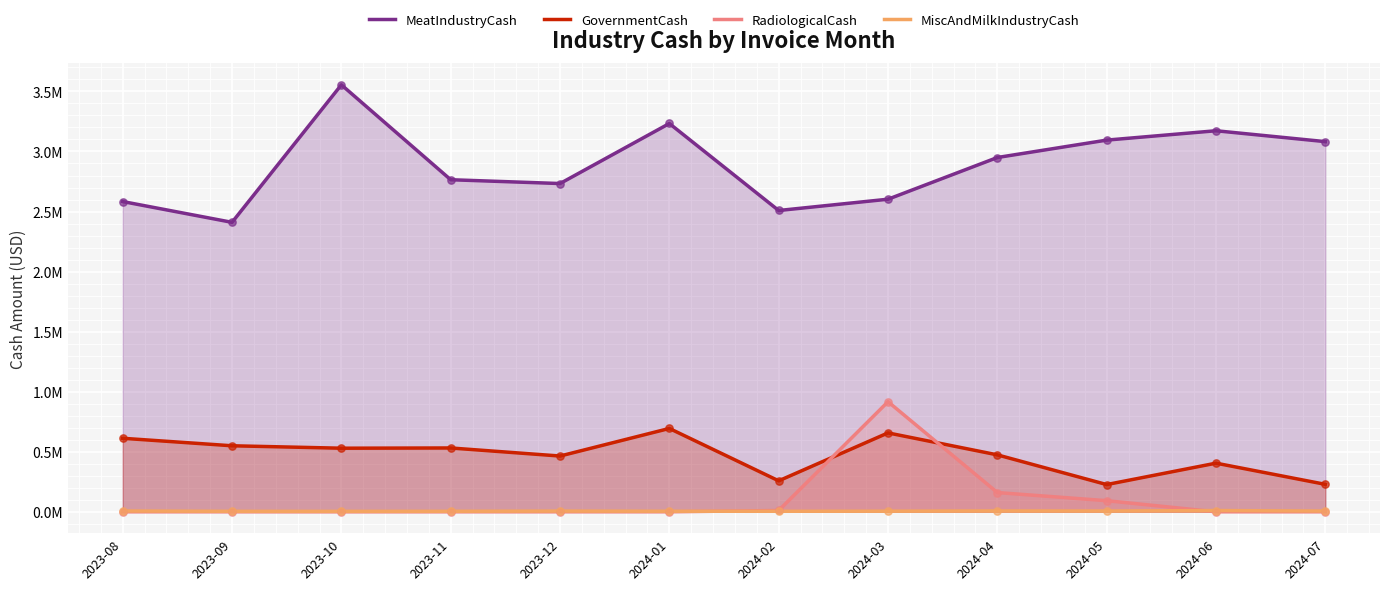

What are all the series names shown in the legend?

MeatIndustryCash, GovernmentCash, RadiologicalCash, MiscAndMilkIndustryCash